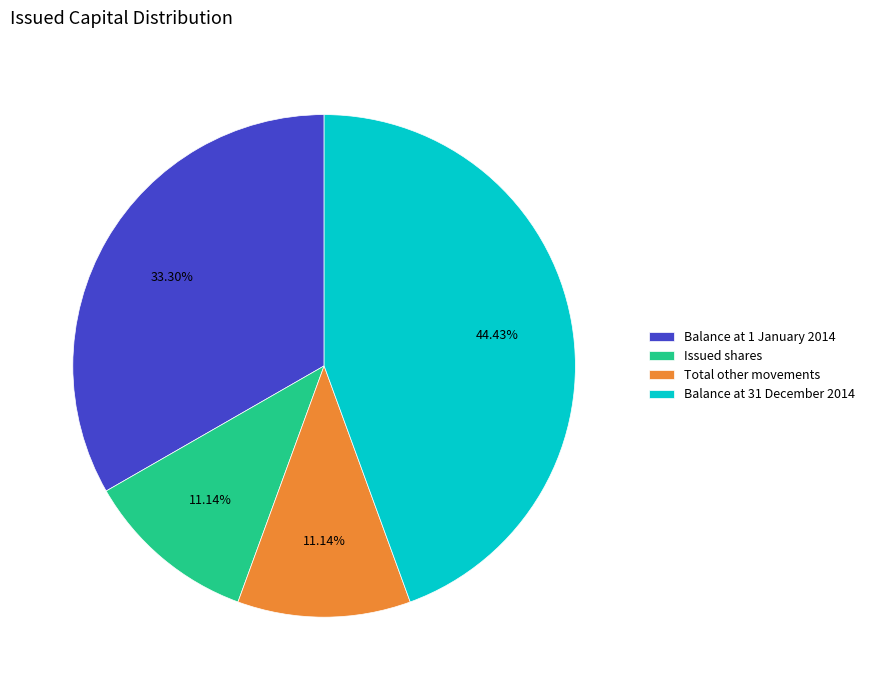

To the nearest percent, what portion does Balance at 31 December 2014 represent?

44%